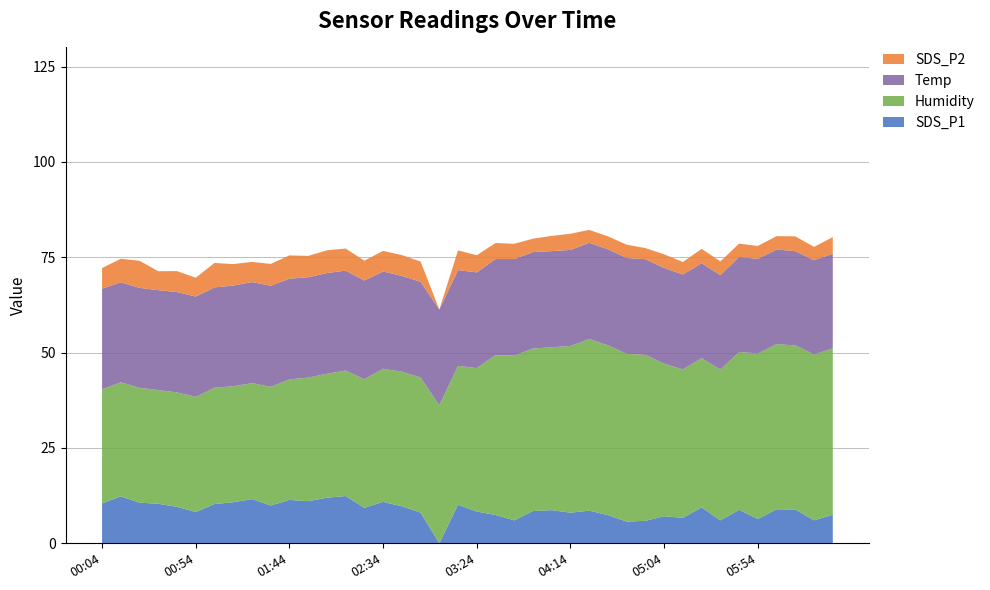

Reading right to left, what are all the values shown in this chart?

SDS_P1: 06:34=7.5	06:24=6.0	06:14=8.9	06:04=8.9	05:54=6.4	05:44=8.8	05:34=6.0	05:24=9.4	05:14=6.7	05:04=7.1	04:54=5.9	04:44=5.7	04:34=7.4	04:24=8.6	04:14=8.0	04:04=8.7	03:54=8.5	03:44=6.0	03:34=7.4	03:24=8.3	03:14=10.1	03:04=0.0	02:54=8.1	02:44=9.7	02:34=10.9	02:24=9.3	02:14=12.4	02:04=11.9	01:54=11.1	01:44=11.4	01:34=9.9	01:24=11.6	01:14=10.8	01:04=10.3	00:54=8.2	00:44=9.6	00:34=10.4	00:24=10.7	00:14=12.3	00:04=10.5
Humidity: 06:34=43.6	06:24=43.5	06:14=43.0	06:04=43.3	05:54=43.4	05:44=41.4	05:34=39.5	05:24=39.1	05:14=38.9	05:04=40.0	04:54=43.5	04:44=44.0	04:34=44.5	04:24=45.0	04:14=43.7	04:04=42.7	03:54=42.6	03:44=43.2	03:34=41.9	03:24=37.6	03:14=36.4	03:04=36.2	02:54=35.4	02:44=35.3	02:34=34.9	02:24=33.7	02:14=32.9	02:04=32.5	01:54=32.4	01:44=31.6	01:34=31.1	01:24=30.4	01:14=30.4	01:04=30.5	00:54=30.2	00:44=30.0	00:34=29.8	00:24=30.1	00:14=29.9	00:04=29.9
Temp: 06:34=24.8	06:24=24.7	06:14=24.7	06:04=24.8	05:54=24.8	05:44=24.9	05:34=24.8	05:24=24.9	05:14=24.9	05:04=25.1	04:54=25.1	04:44=25.1	04:34=25.2	04:24=25.2	04:14=25.2	04:04=25.2	03:54=25.3	03:44=25.3	03:34=25.2	03:24=25.1	03:14=25.1	03:04=25.1	02:54=25.1	02:44=25.1	02:34=25.5	02:24=25.9	02:14=26.2	02:04=26.4	01:54=26.3	01:44=26.4	01:34=26.5	01:24=26.5	01:14=26.4	01:04=26.3	00:54=26.3	00:44=26.3	00:34=26.2	00:24=26.2	00:14=26.2	00:04=26.4
SDS_P2: 06:34=4.4	06:24=3.5	06:14=3.9	06:04=3.5	05:54=3.4	05:44=3.5	05:34=3.6	05:24=3.8	05:14=3.3	05:04=3.6	04:54=2.9	04:44=3.5	04:34=3.4	04:24=3.4	04:14=4.2	04:04=4.0	03:54=3.5	03:44=4.0	03:34=4.2	03:24=4.5	03:14=5.2	03:04=0.0	02:54=5.3	02:44=5.5	02:34=5.4	02:24=5.2	02:14=5.8	02:04=6.0	01:54=5.6	01:44=6.1	01:34=5.7	01:24=5.3	01:14=5.6	01:04=6.4	00:54=4.9	00:44=5.5	00:34=5.0	00:24=7.1	00:14=6.2	00:04=5.4